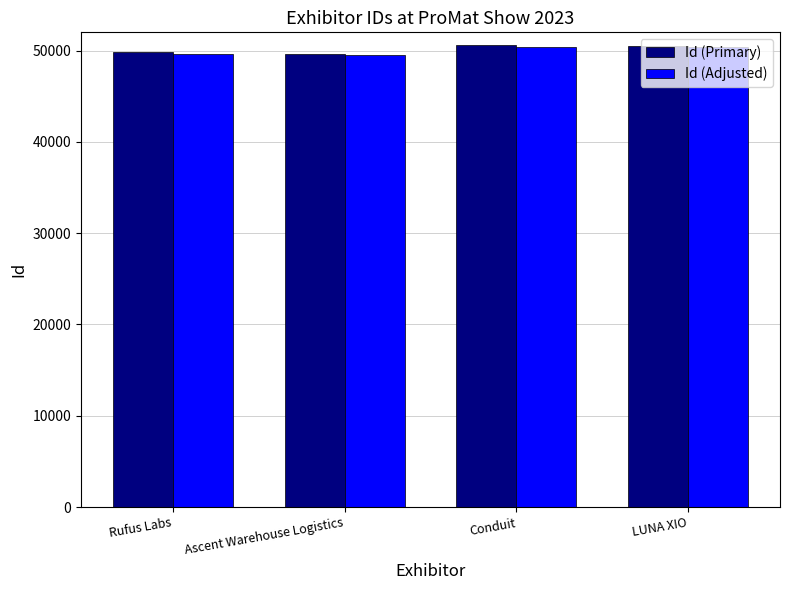

What is the difference between the Id (Primary) values at Conduit and Ascent Warehouse Logistics?

893